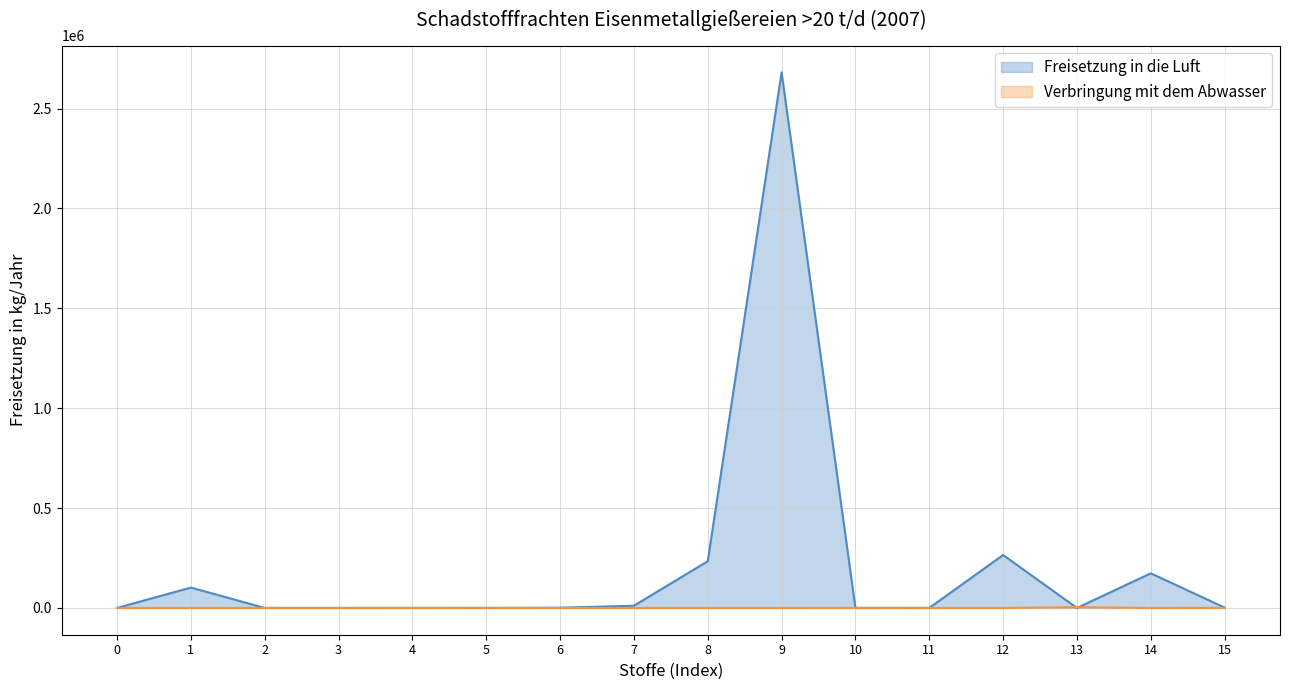

How many lines are shown in the chart?

2